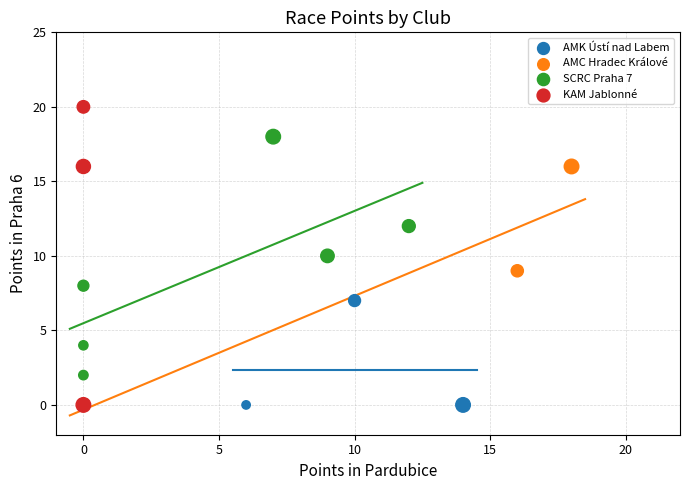

Which series contains the highest Y value?

KAM Jablonné